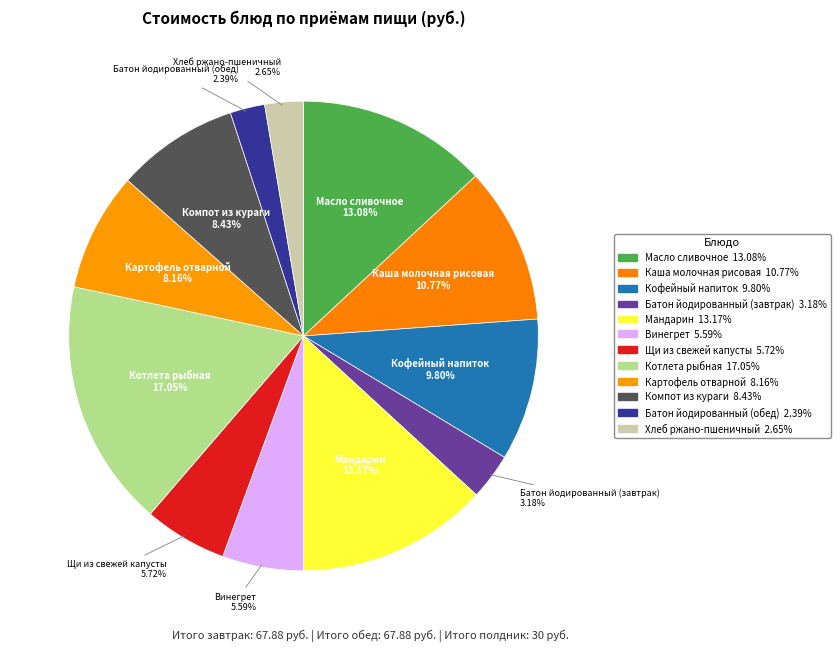

What percentage is the Масло сливочное slice, to the nearest percent?

13%